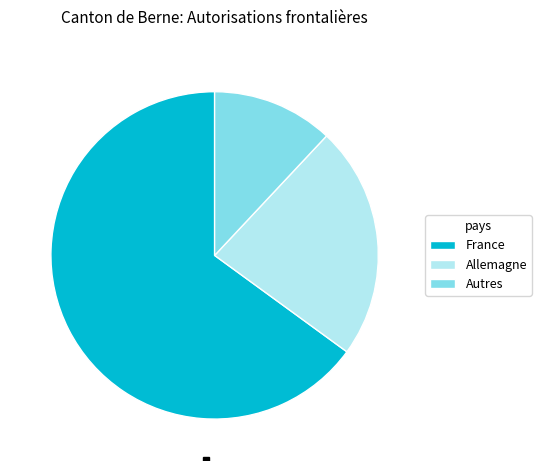

Do France and Allemagne together represent more than half of the pie?

Yes